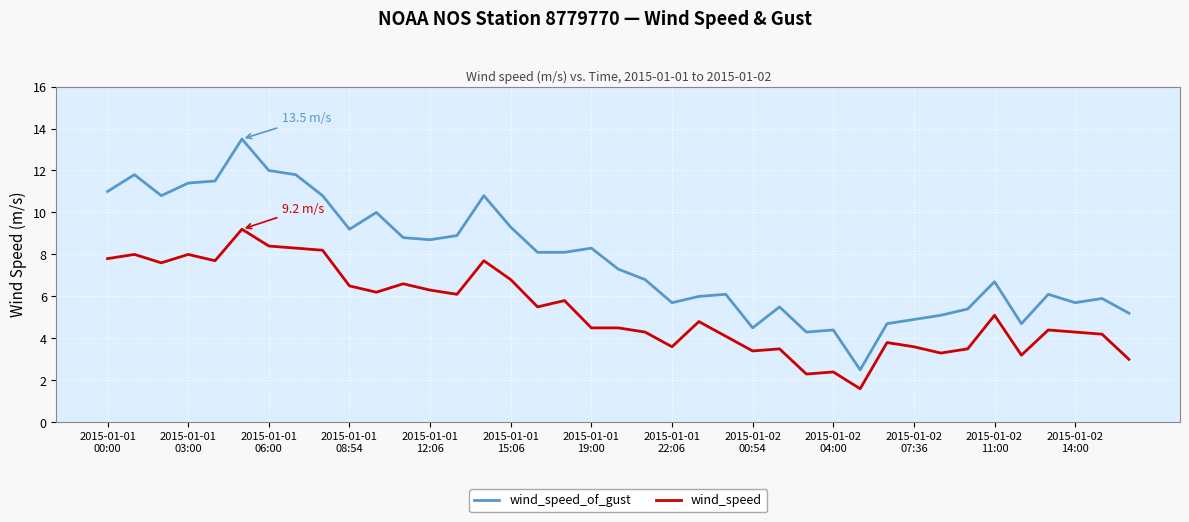

What is the highest value of the wind_speed_of_gust series?

13.5